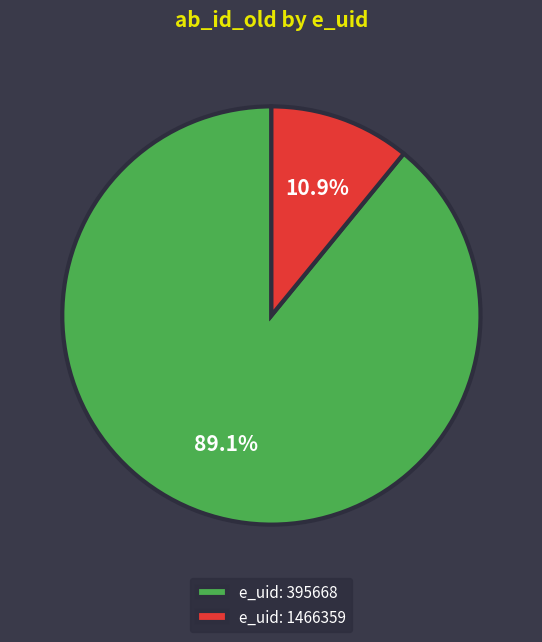

How many slices are in this pie chart?

2